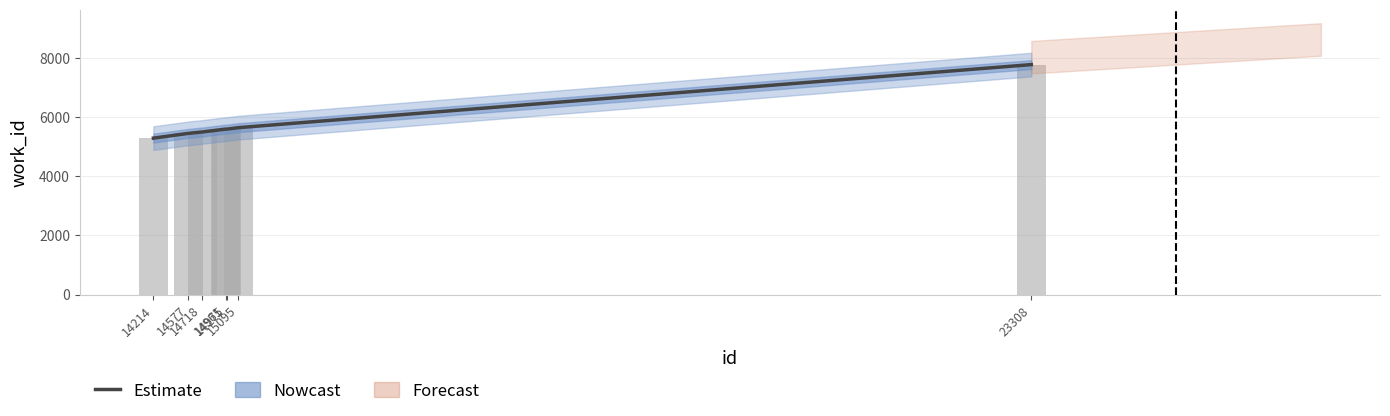

Rank the categories by value from highest to lowest.

23308, 15095, 14961, 14975, 14718, 14577, 14214